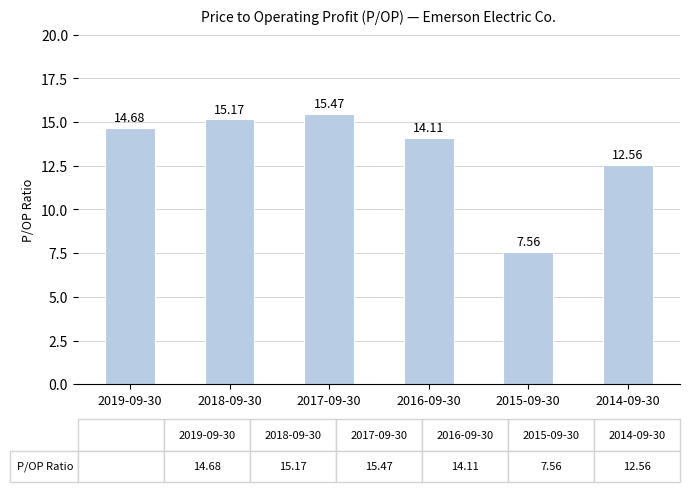

How many data points does each series have?

6